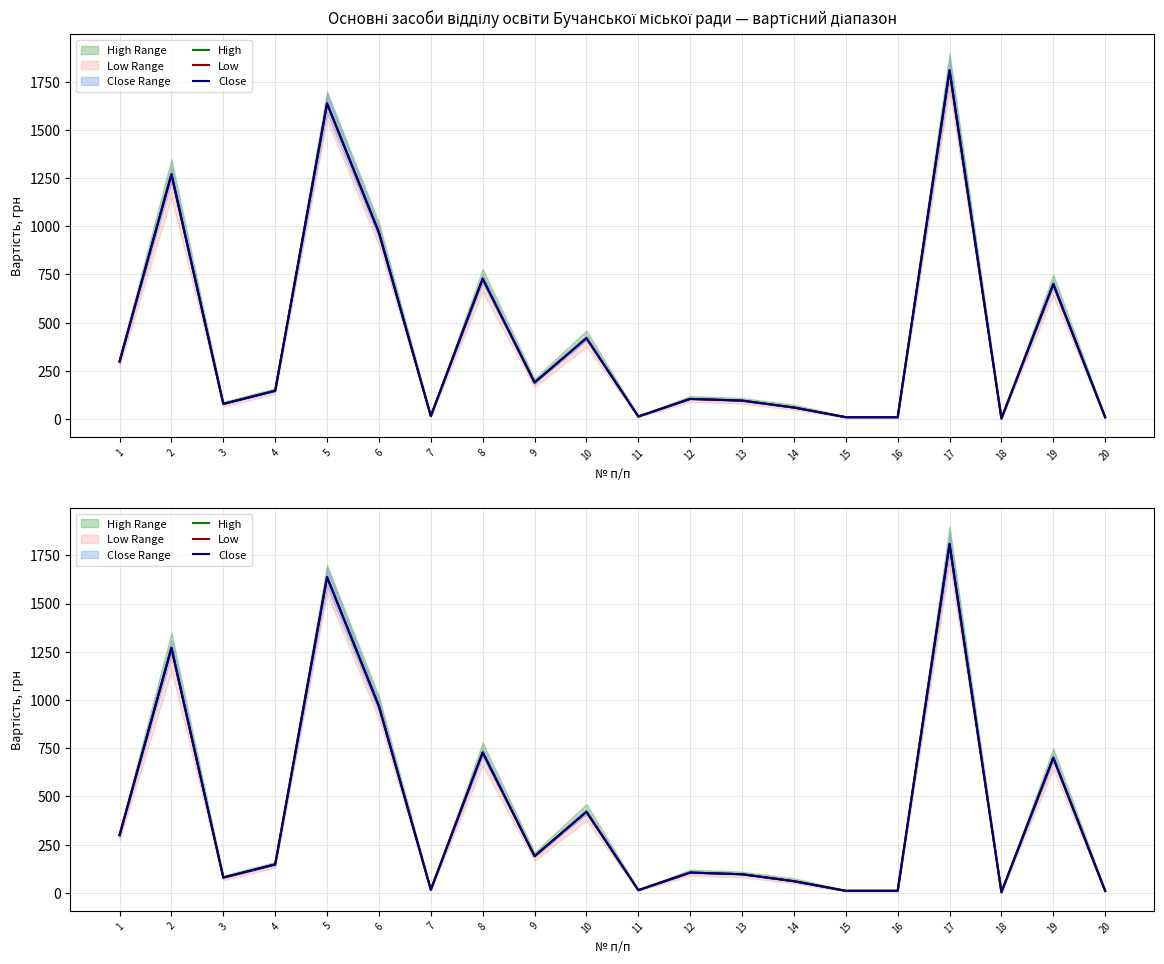

How many interior local peaks does the High series have?

7